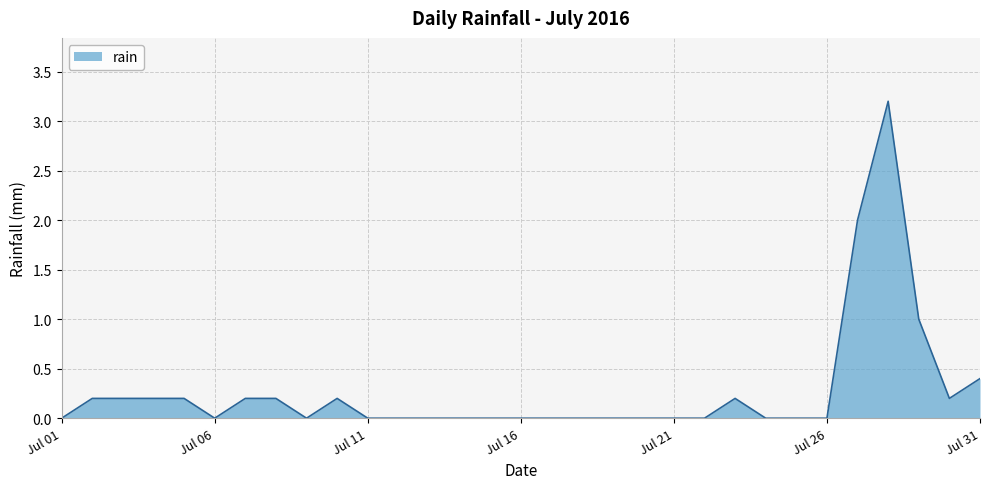

What is the difference between the maximum and minimum values?

3.2